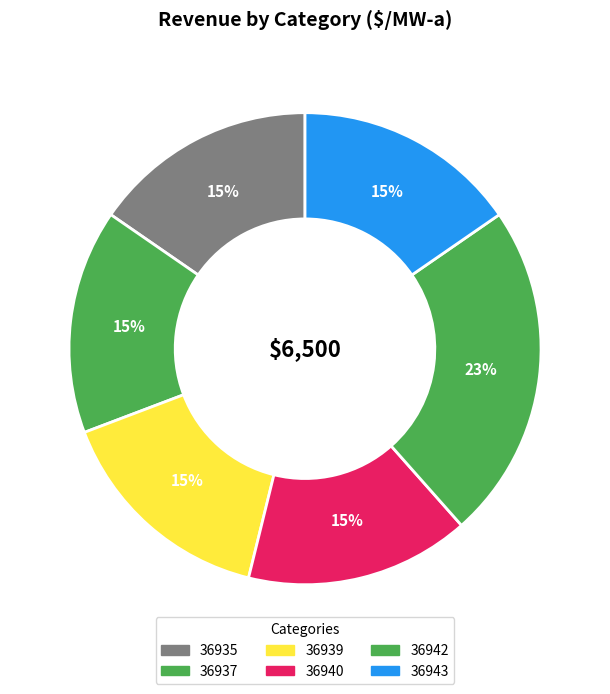

Which category has the biggest portion of the pie?

36942